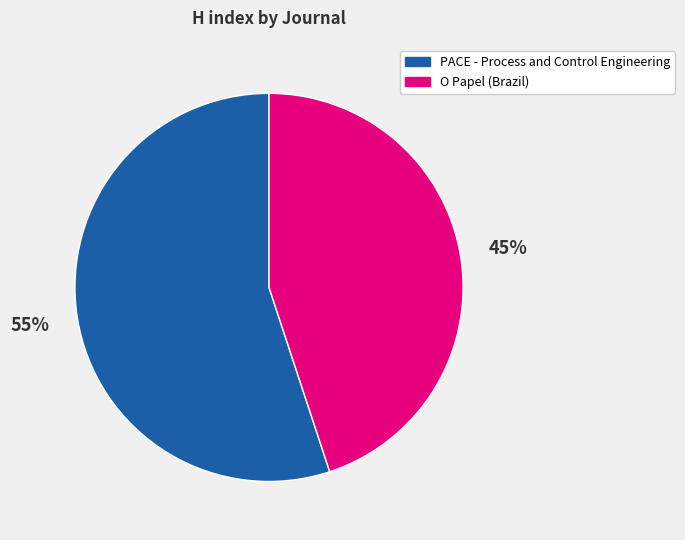

Rank the categories by value from lowest to highest.

O Papel (Brazil), PACE - Process and Control Engineering